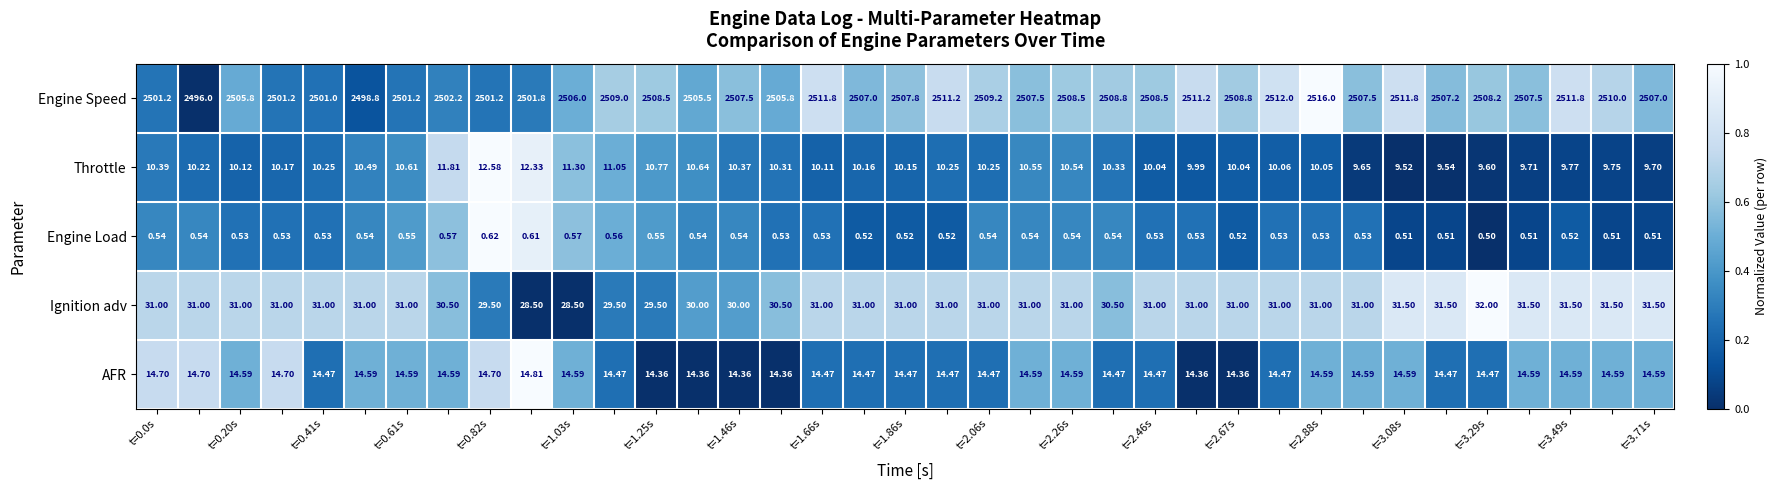

Which series has the largest total across all categories?

Engine Speed